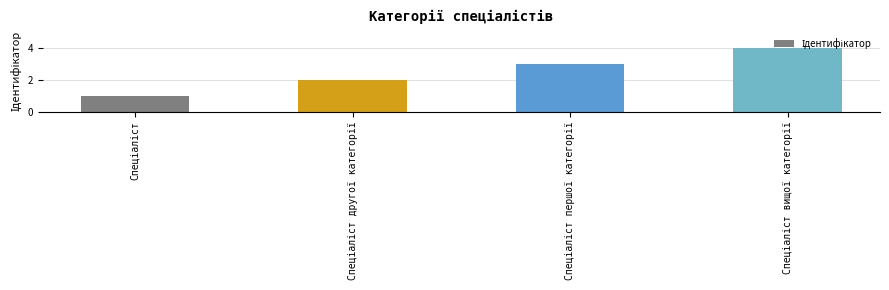

What is the maximum value shown in the chart?

4